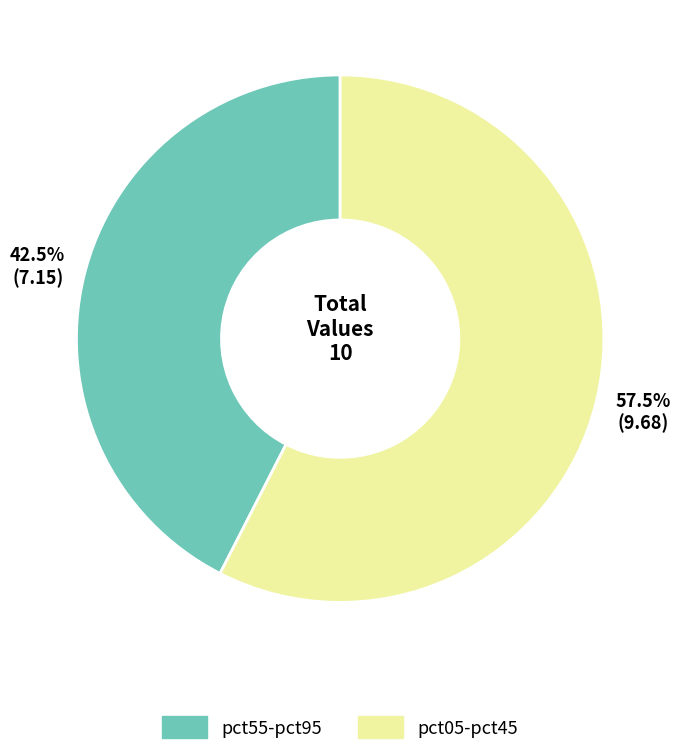

Does any single category account for the majority?

Yes